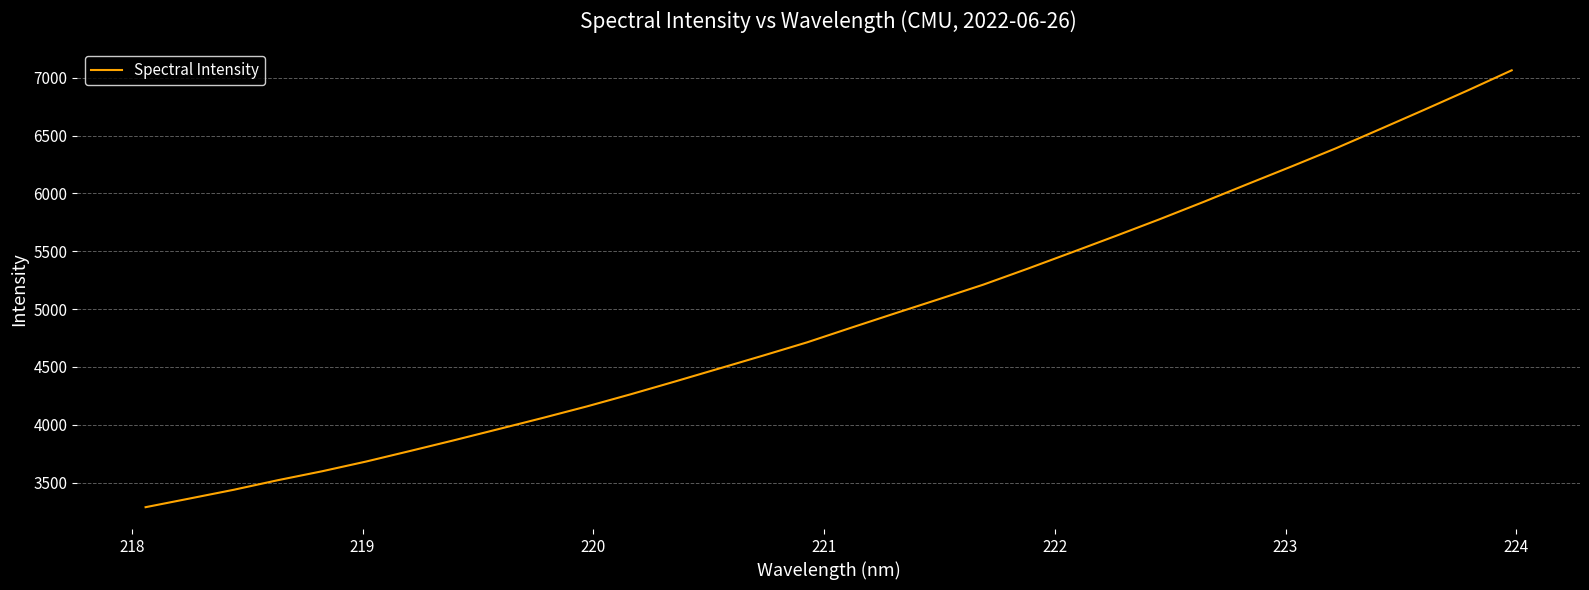

How many categories are shown in the chart?

32